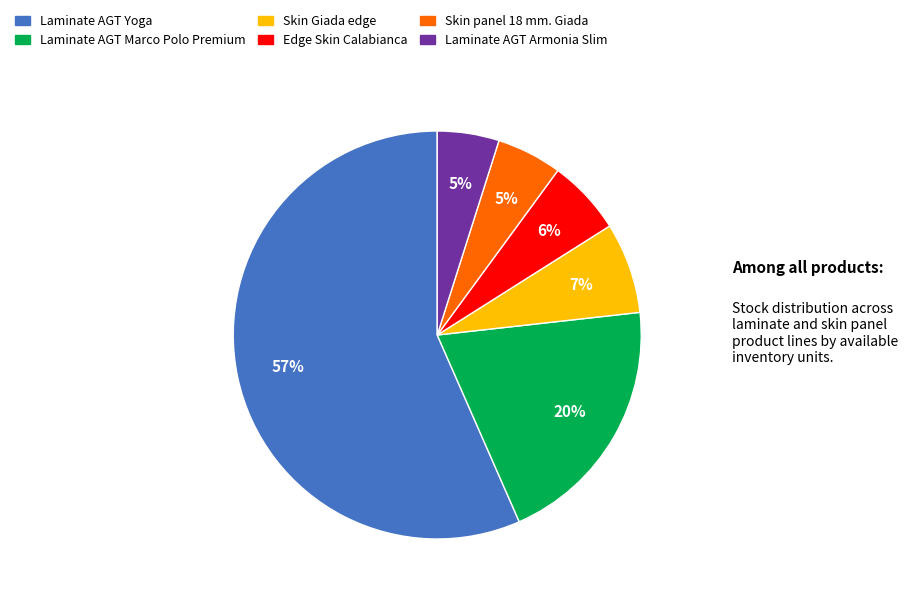

Is Laminate AGT Yoga the majority of the pie?

Yes